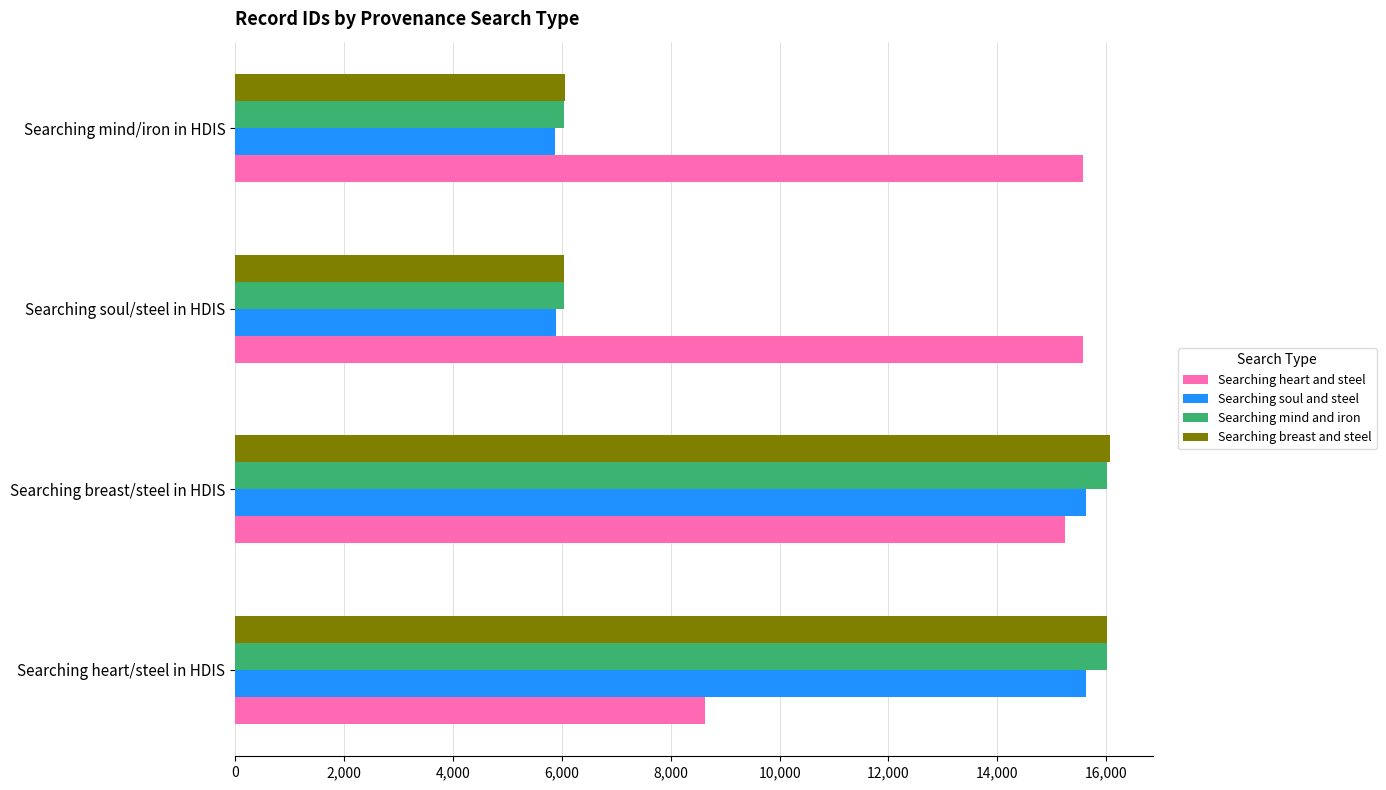

What is the highest value of the Searching breast and steel series?

16063